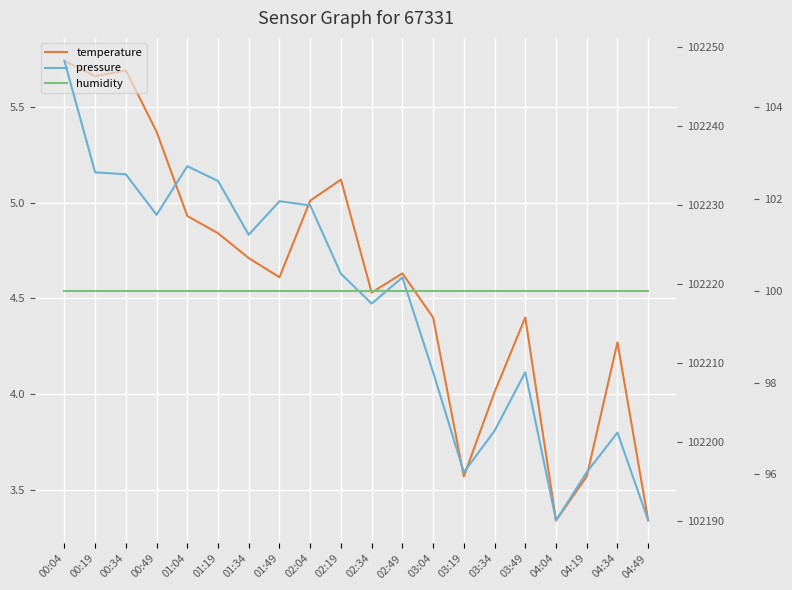

What are all the series names shown in the legend?

temperature, pressure, humidity